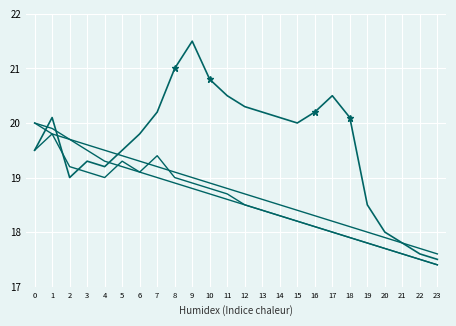

What is the spread (max minus min) of values at 22?

0.2